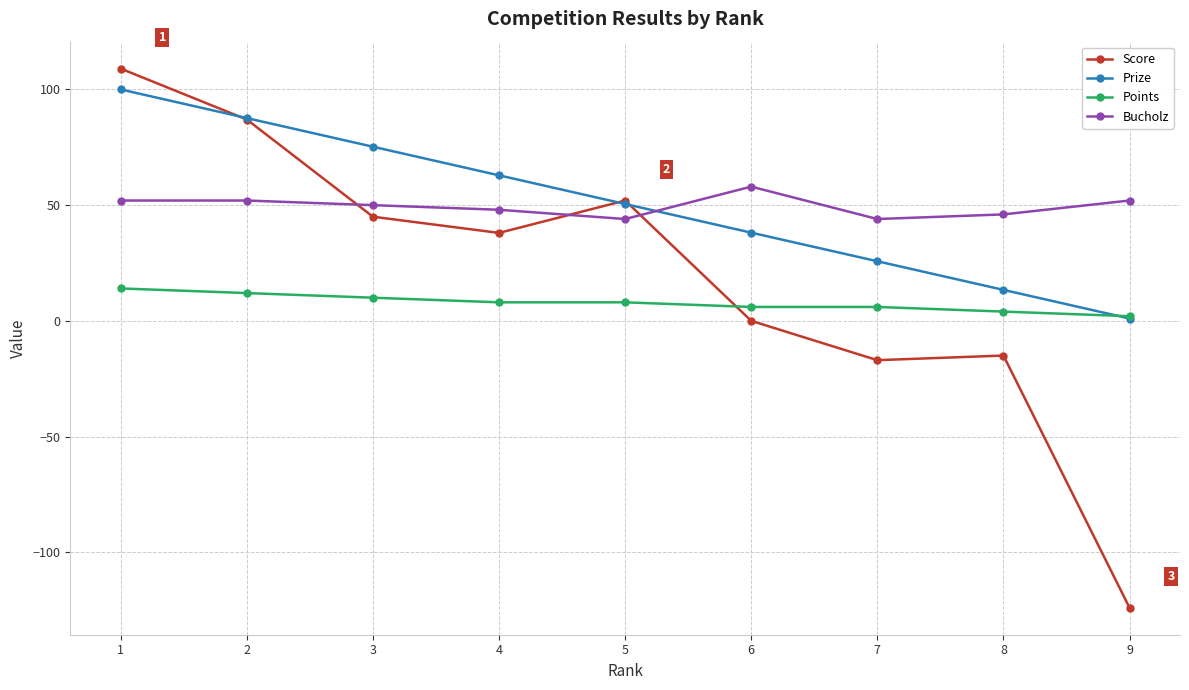

What is the value of the Bucholz point at the 2nd from the left?

52.0